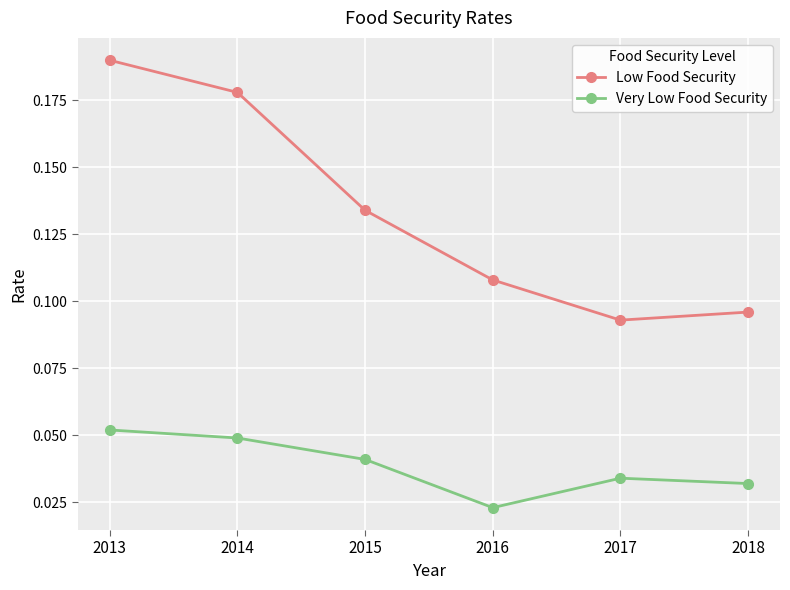

Which series has the widest spread of values?

Low Food Security